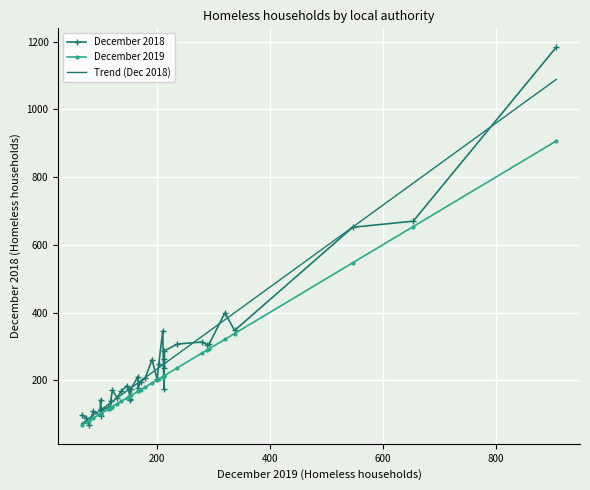

Is it true that December 2019 equals 204 at Bury?

True